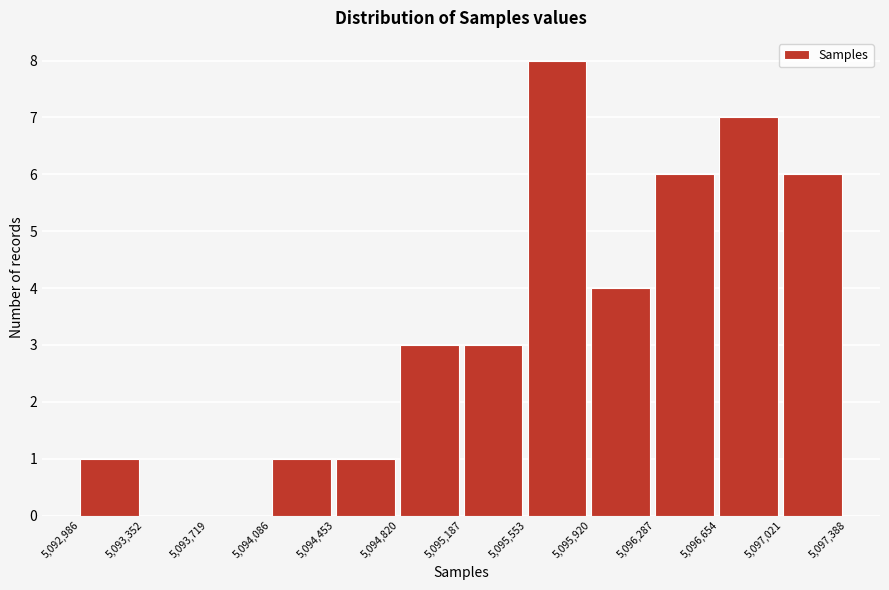

Over which range of the x-axis is the bar tallest?

5,095,553 to 5,095,920